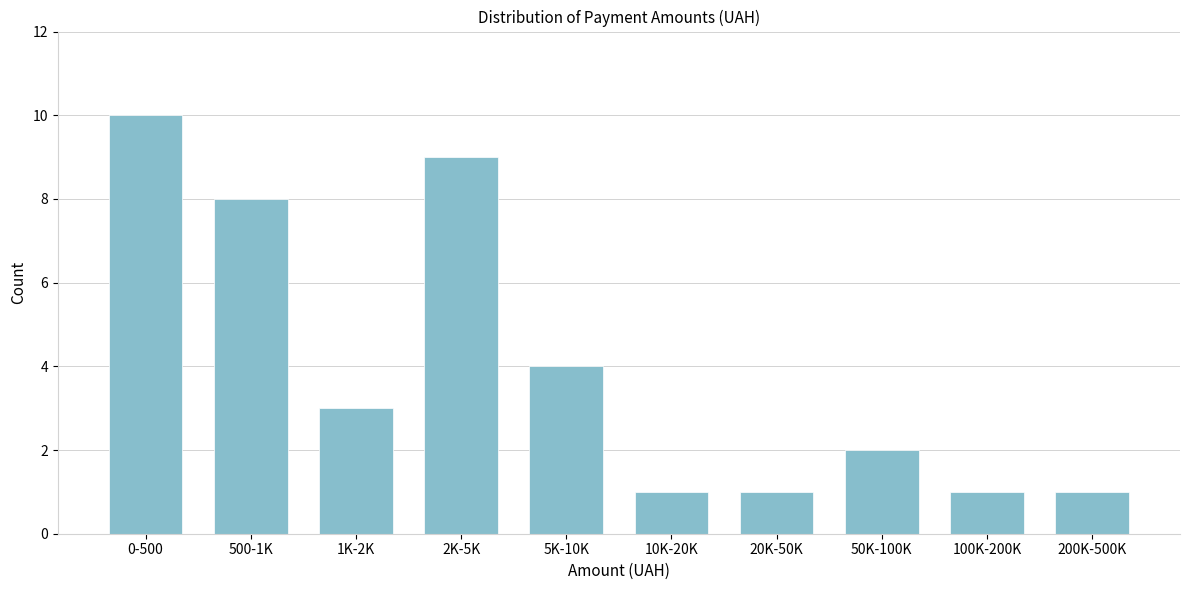

Reading right to left, extract all data points from this chart.

200K-500K=1	100K-200K=1	50K-100K=2	20K-50K=1	10K-20K=1	5K-10K=4	2K-5K=9	1K-2K=3	500-1K=8	0-500=10